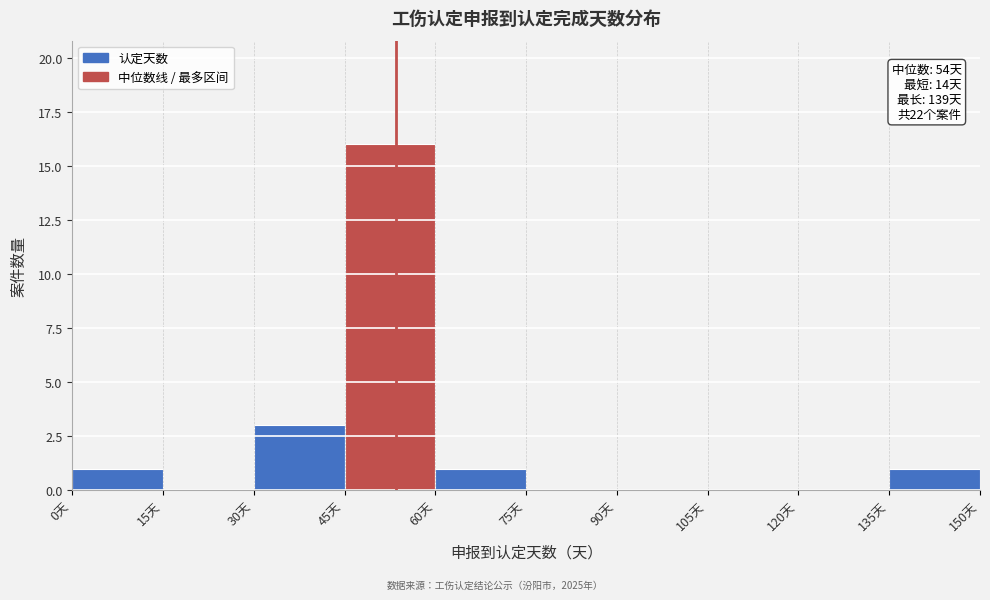

Which range on the x-axis has the tallest bar?

45 to 60